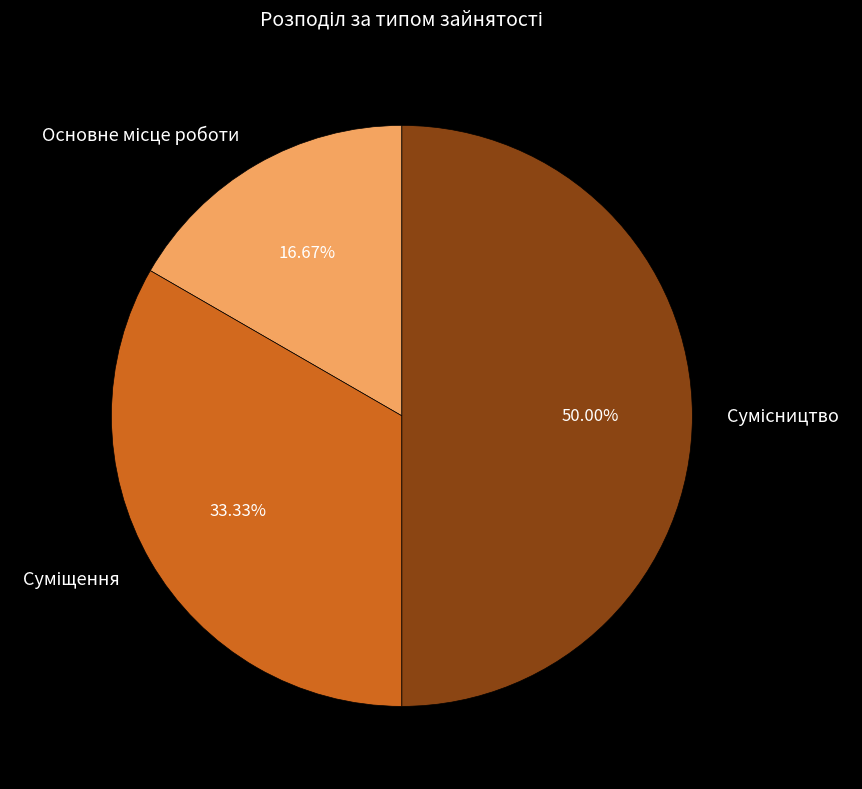

Which slice is the largest?

Сумісництво